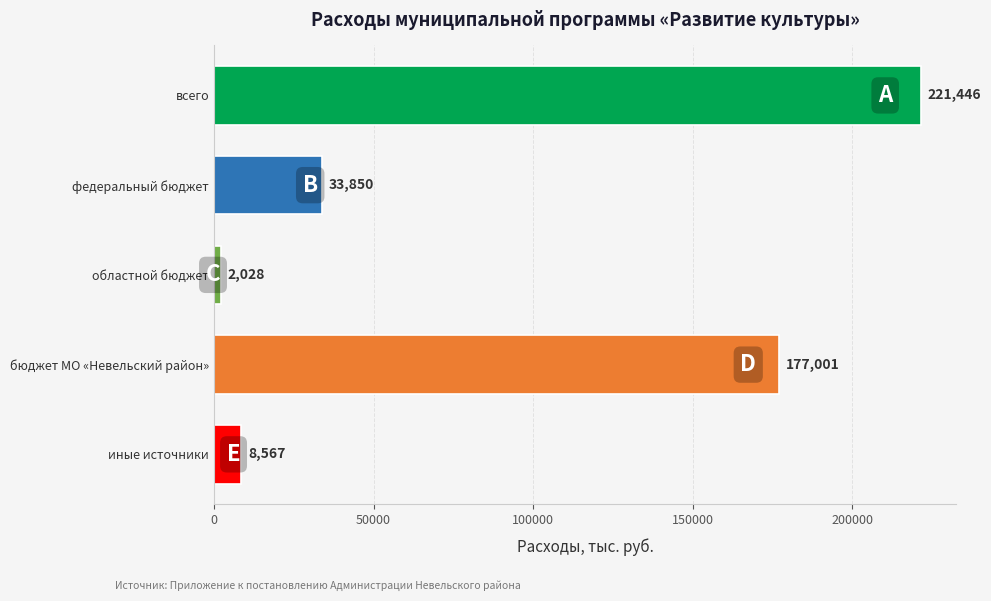

What is the average value?

88578.4